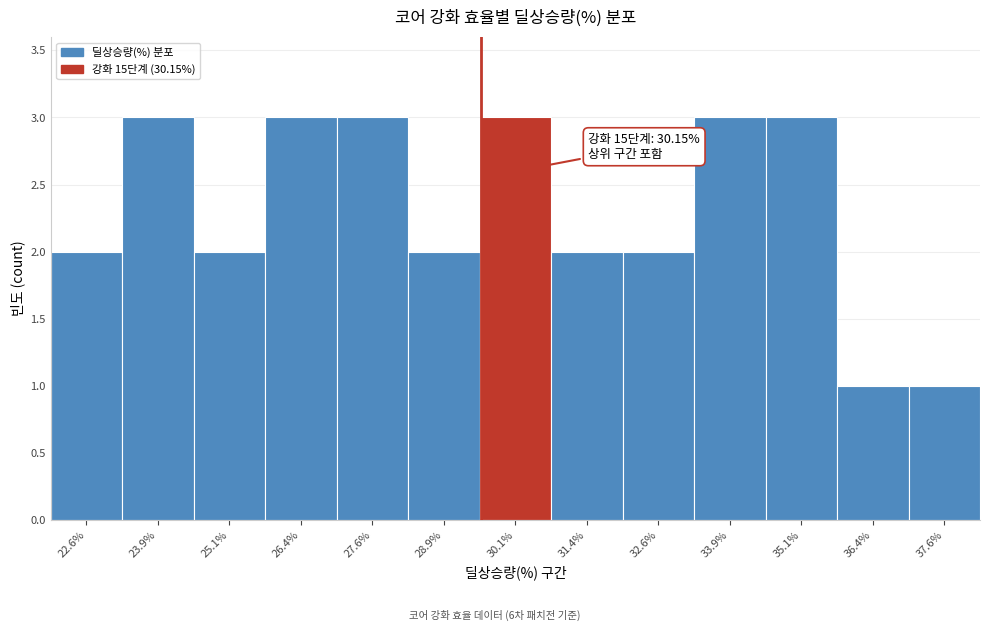

Reading left to right, what are all the values shown in this chart?

2	3	2	3	3	2	3	2	2	3	3	1	1